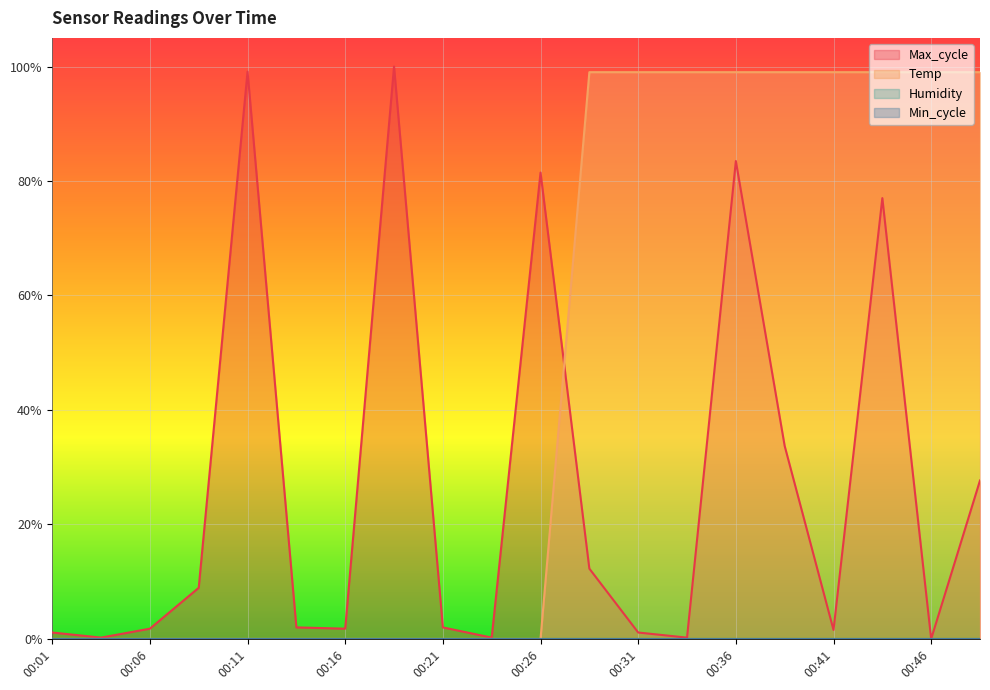

How many interior local peaks does the Max_cycle series have?

5